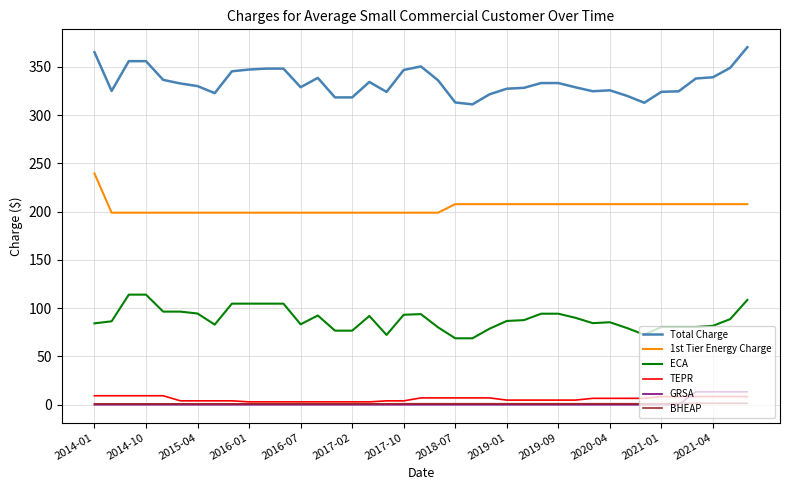

Which series has the largest total across all categories?

Total Charge